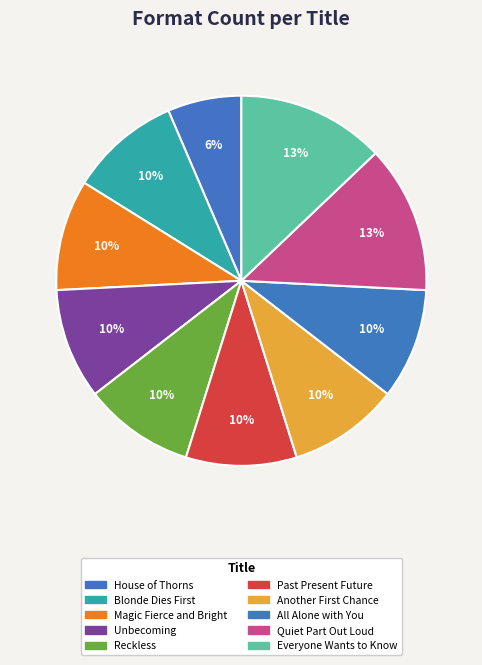

Which has a higher value, Reckless or House of Thorns?

Reckless